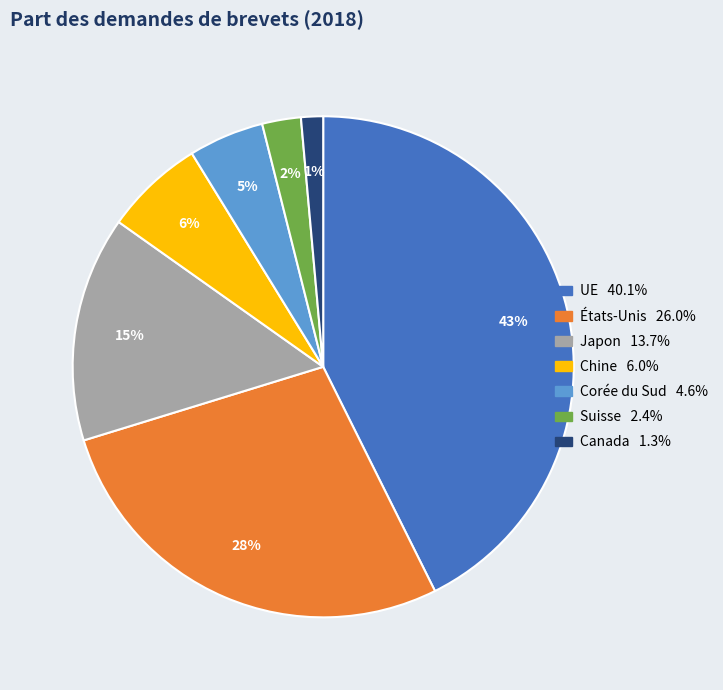

Is it true that Japon is 23% of the pie?

False